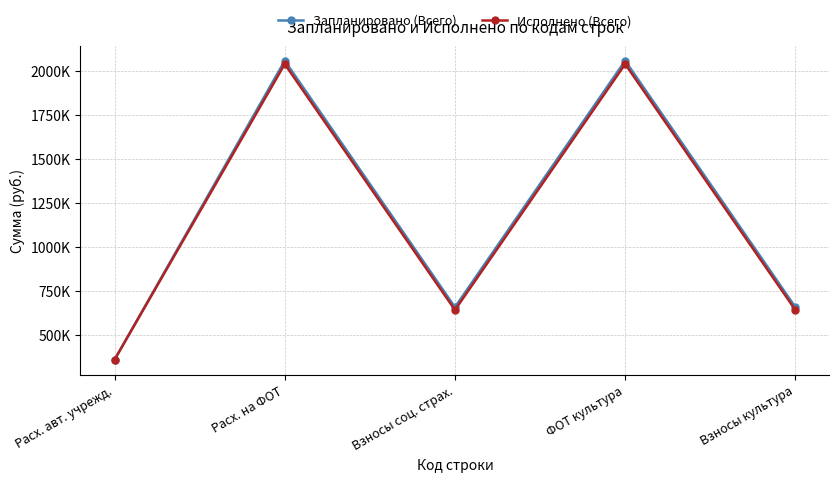

Does the chart have visible grid lines?

Yes